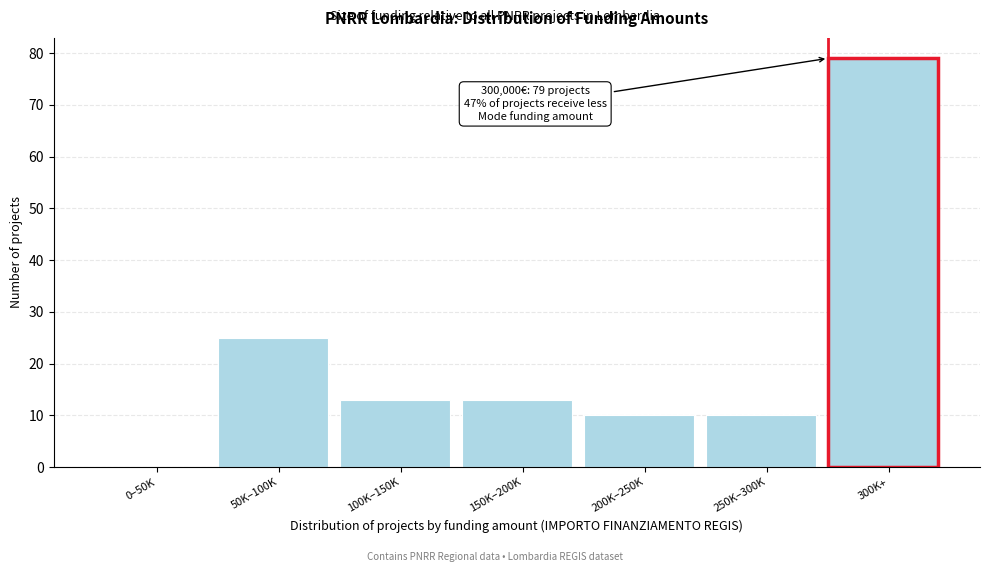

Reading left to right, transcribe all the data shown in this chart.

0–50K=0	50K–100K=25	100K–150K=13	150K–200K=13	200K–250K=10	250K–300K=10	300K+=79